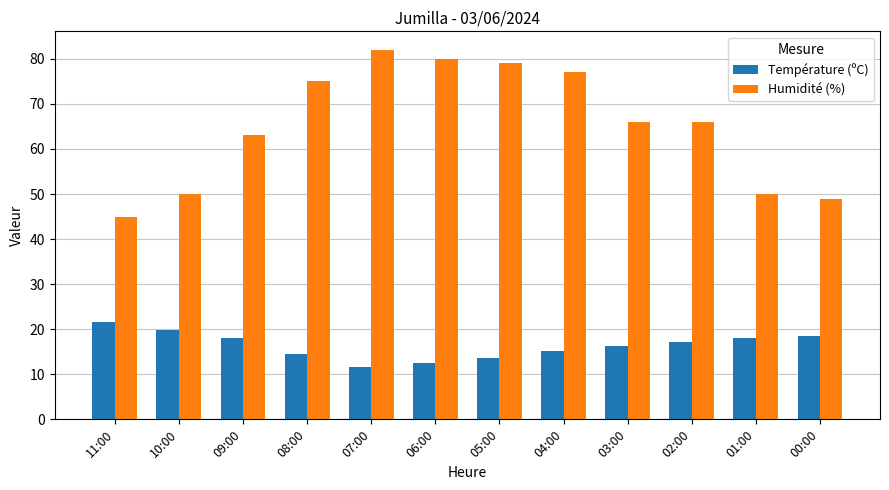

Which category has the highest value in the Humidité (%) series?

07:00